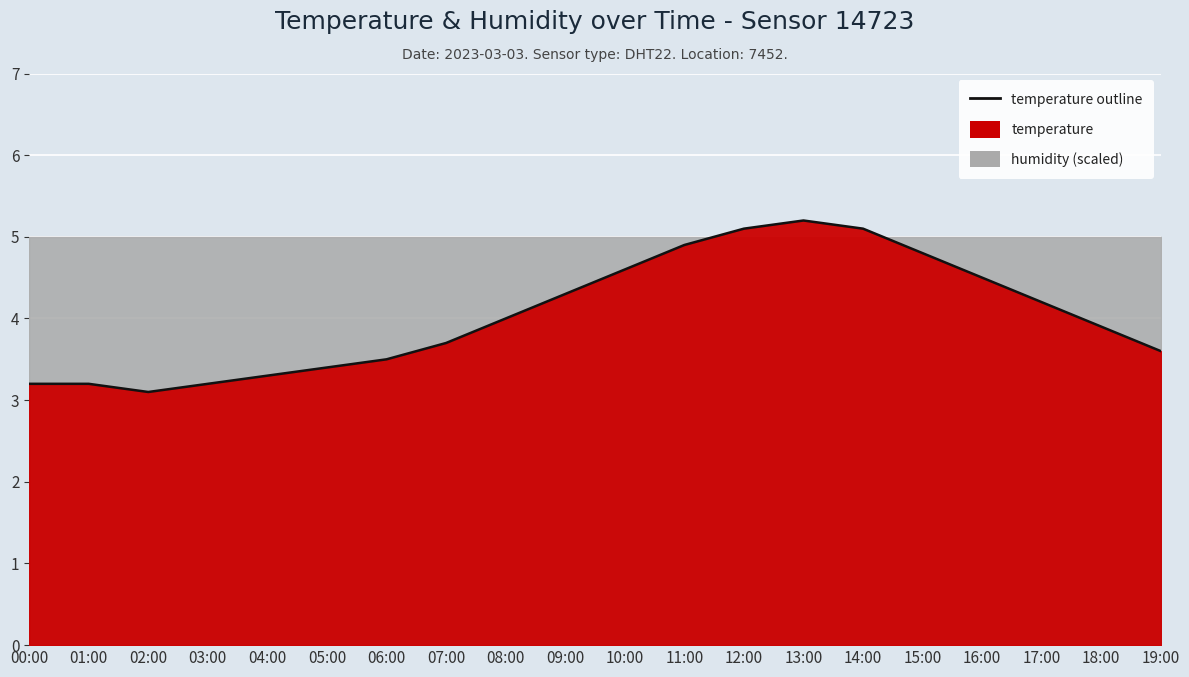

List the labels in order of value, smallest first.

02:00, 00:00, 01:00, 03:00, 04:00, 05:00, 06:00, 19:00, 07:00, 18:00, 08:00, 17:00, 09:00, 16:00, 10:00, 15:00, 11:00, 12:00, 14:00, 13:00